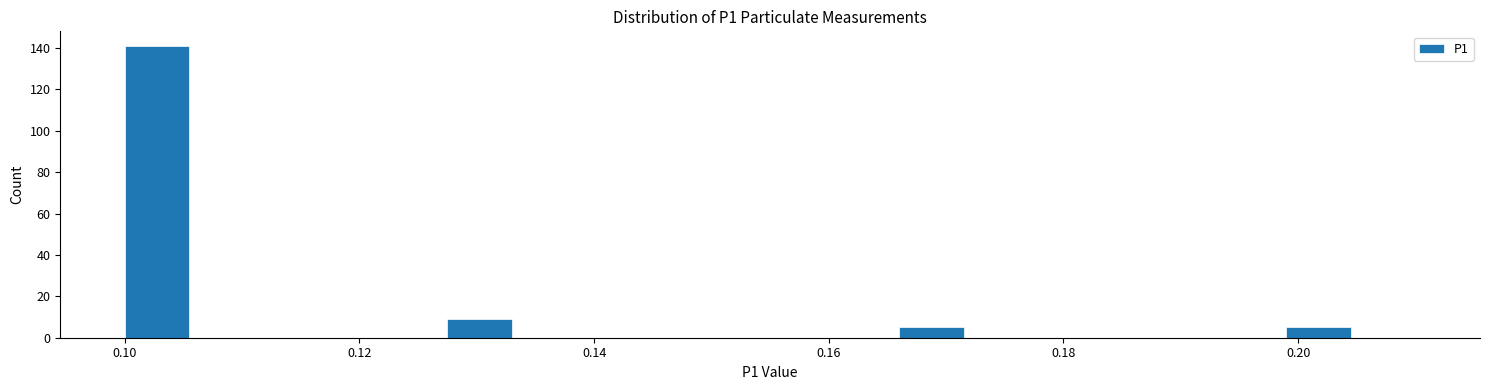

Read against the x-axis, roughly where is the centre of the tallest bar?

0.102